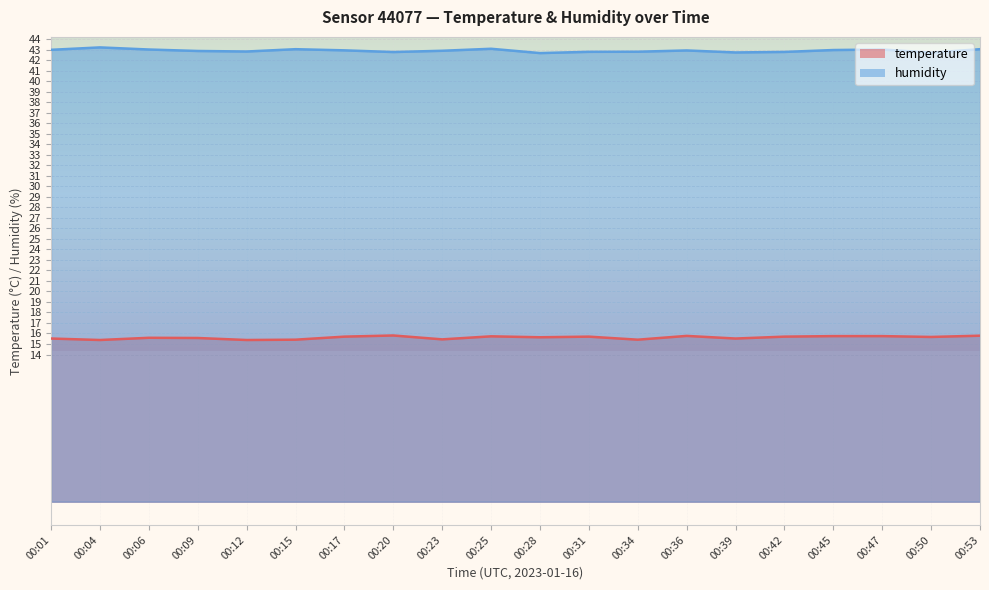

Reading right to left, list all the values displayed in this chart.

temperature: 15.8	15.7	15.8	15.8	15.7	15.5	15.8	15.4	15.7	15.6	15.7	15.4	15.8	15.7	15.4	15.4	15.6	15.6	15.4	15.5
humidity: 43.0	42.7	43.0	43.0	42.8	42.7	42.9	42.8	42.8	42.7	43.1	42.9	42.8	42.9	43.0	42.8	42.9	43.0	43.2	43.0